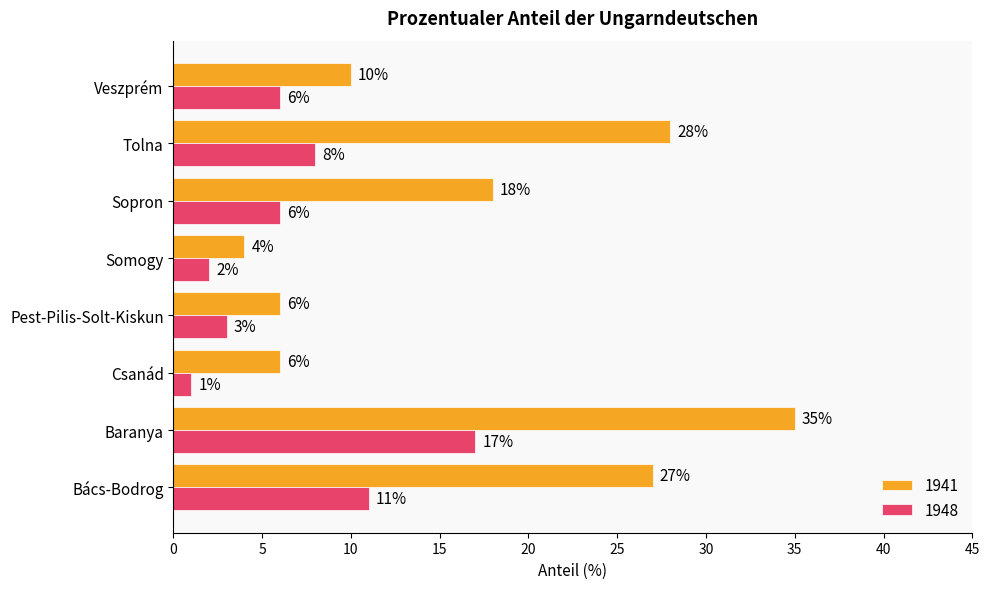

How many categories are shown in the chart?

8